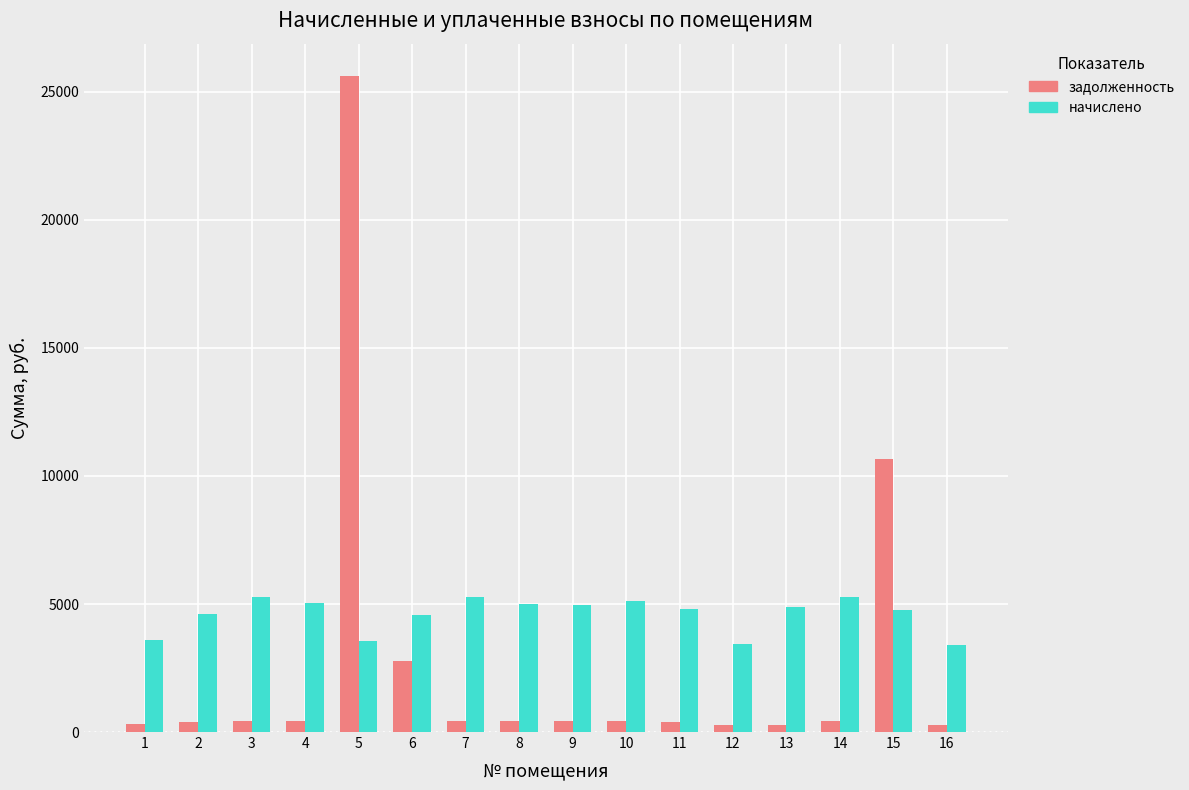

The value of начислено at 5 is 3541.7. True or false?

True